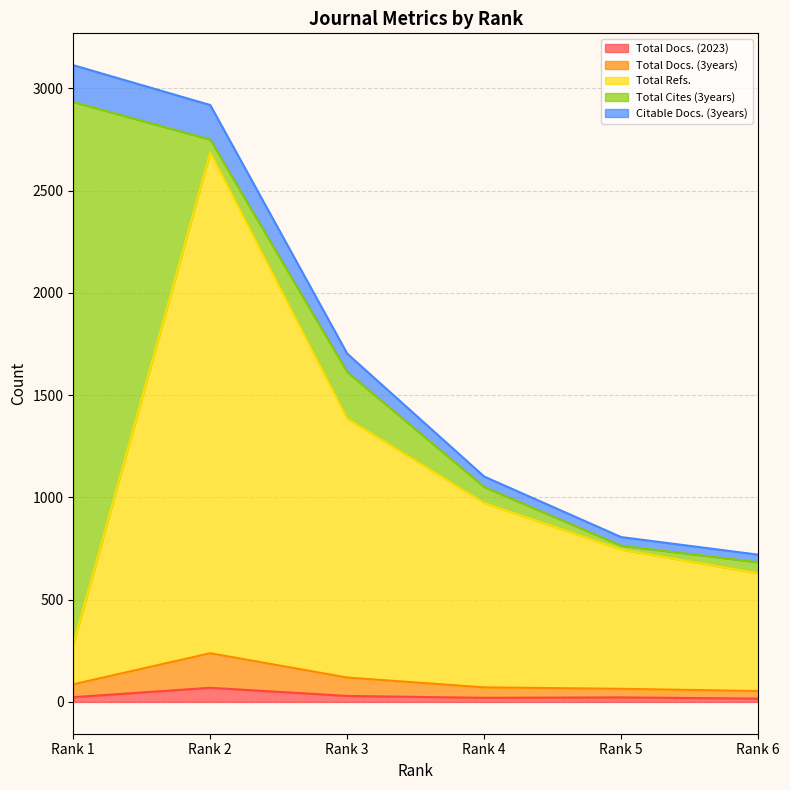

At which category does the chart reach its peak across all series?

Rank 1